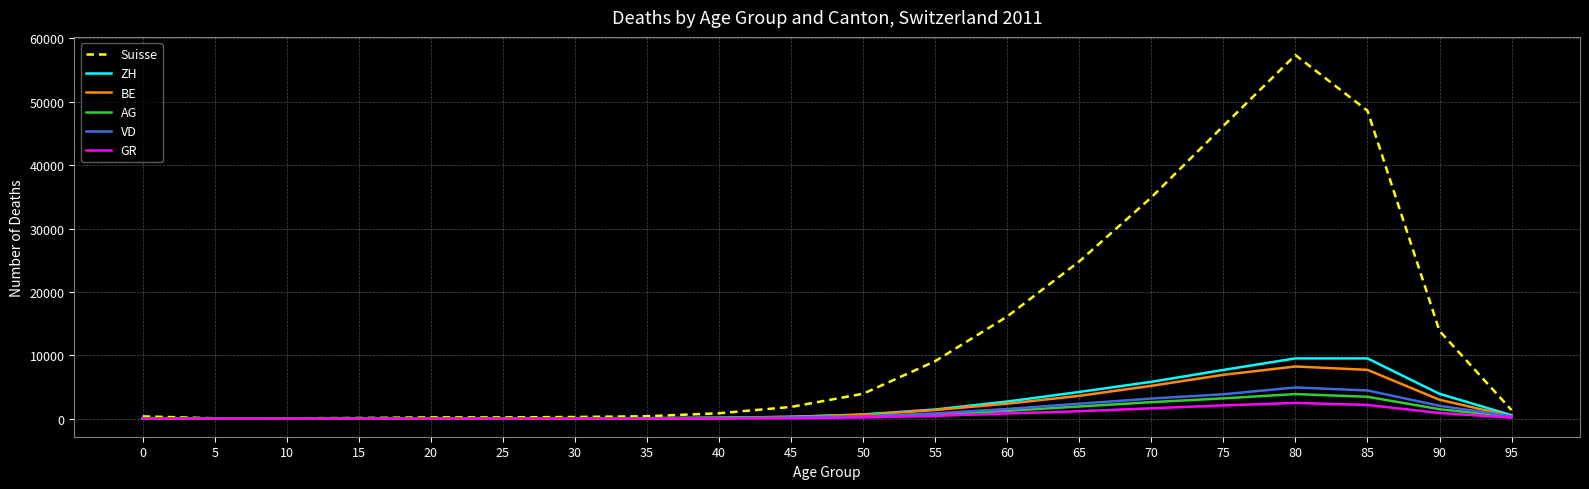

Which series has the largest total across all categories?

Suisse